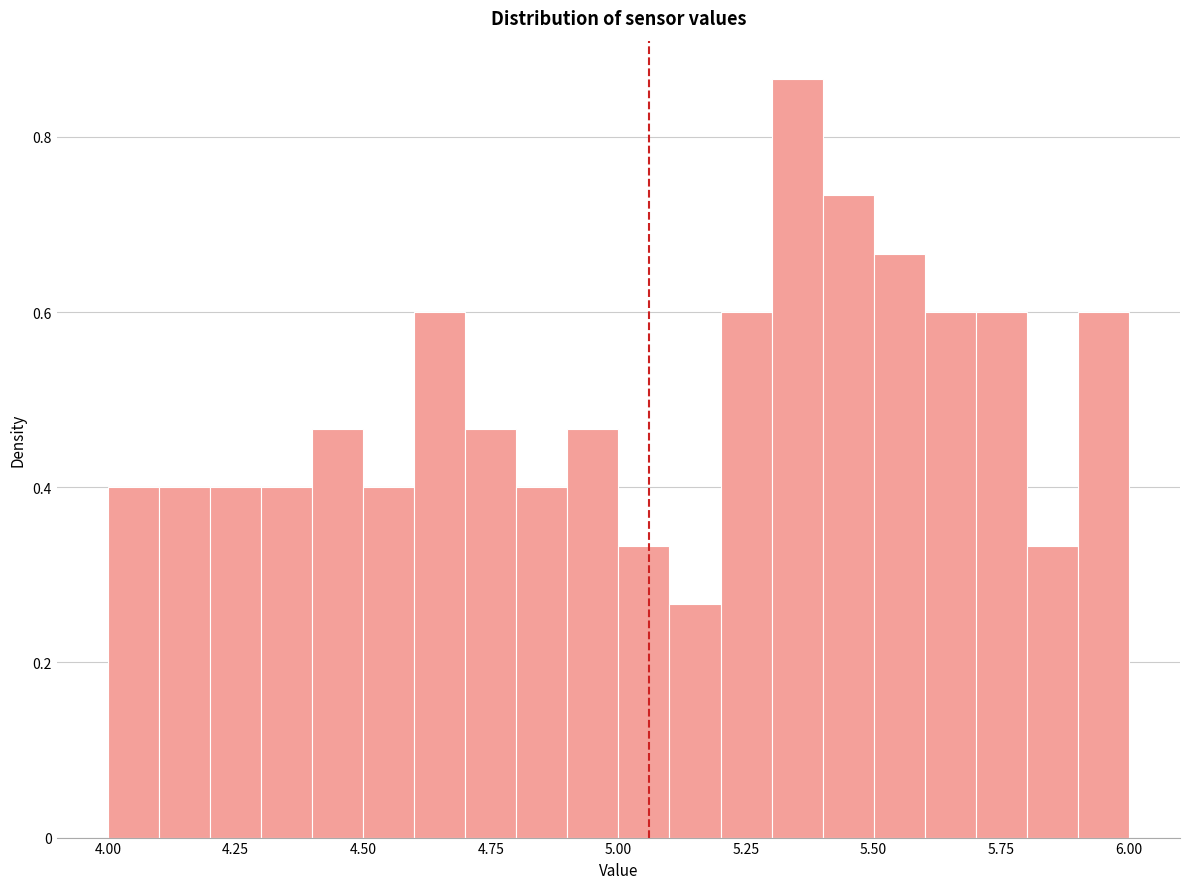

Around what value on the x-axis is the tallest bar? Give the approximate position of its centre, as read against the axis.

5.35